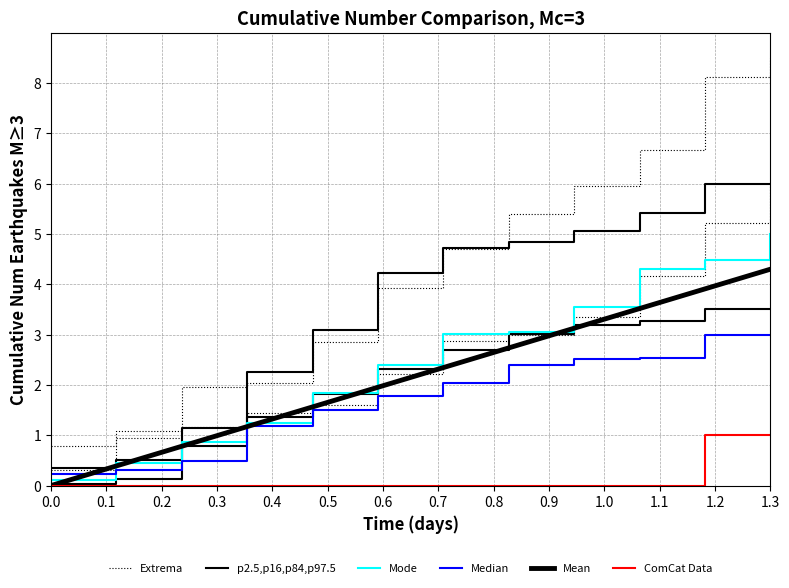

At how many categories does at least one series exceed 0?

12